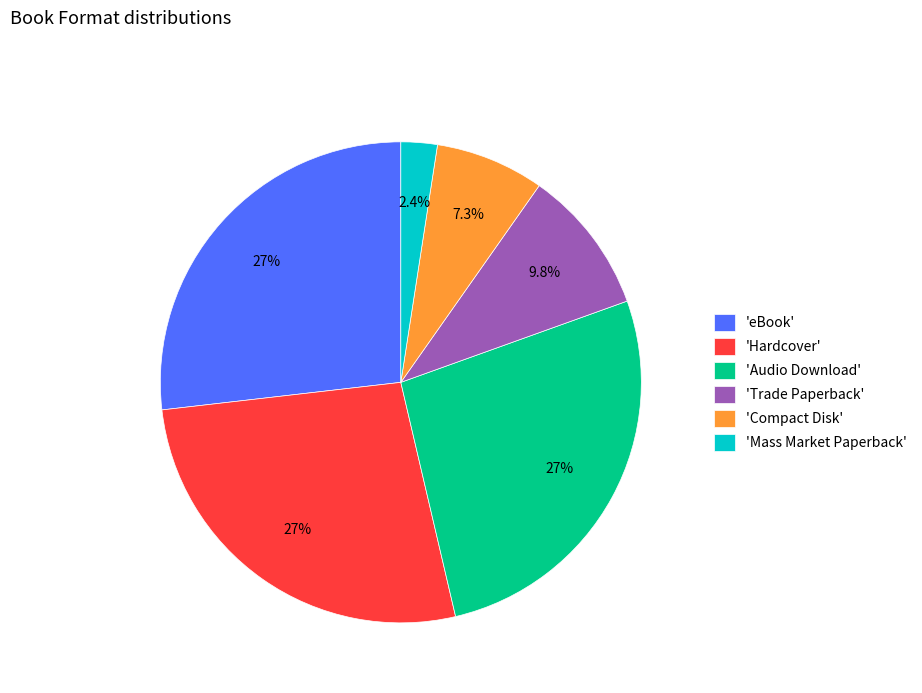

Which category has the smallest portion of the pie?

'Mass Market Paperback'